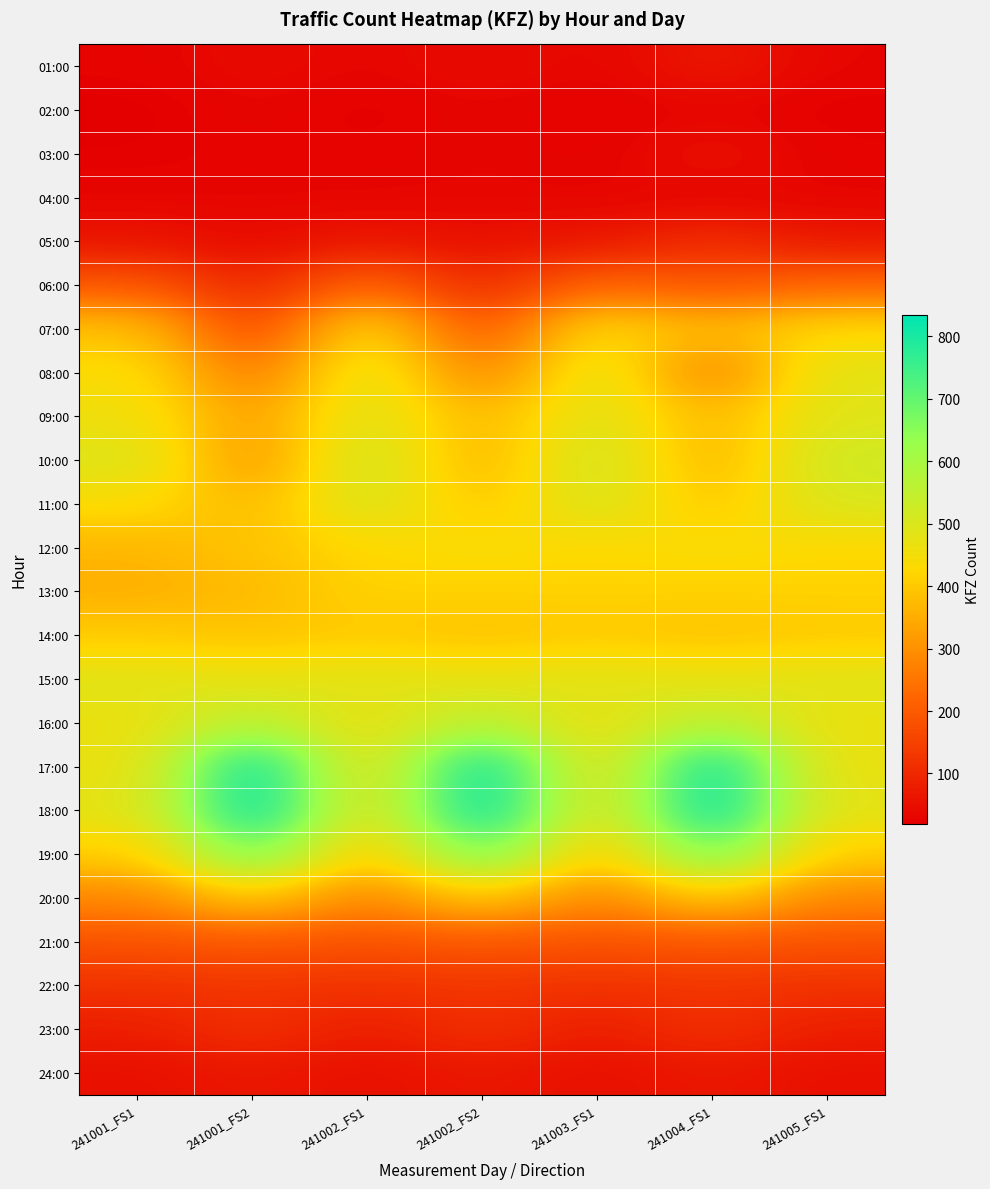

Rank the series at 241004_FS1 from lowest to highest value.

02:00, 04:00, 03:00, 01:00, 24:00, 05:00, 23:00, 22:00, 06:00, 21:00, 08:00, 10:00, 07:00, 09:00, 14:00, 20:00, 11:00, 13:00, 12:00, 15:00, 16:00, 19:00, 17:00, 18:00